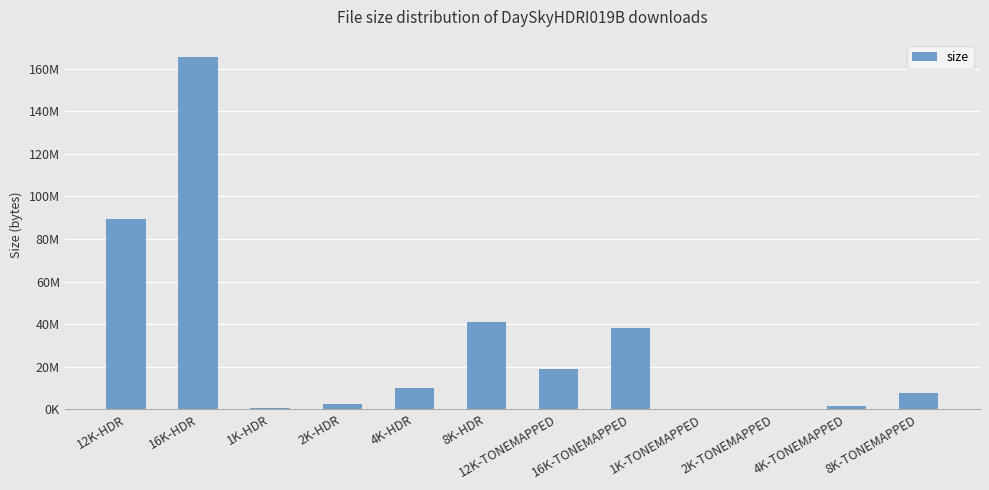

At which category does the chart reach its minimum across all series?

1K-TONEMAPPED